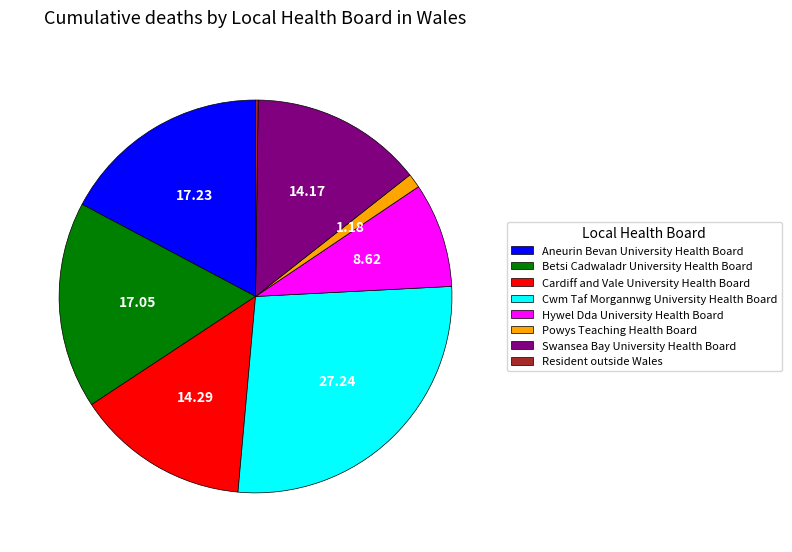

Combined, do Betsi Cadwaladr University Health Board and Cardiff and Vale University Health Board account for over 50%?

No